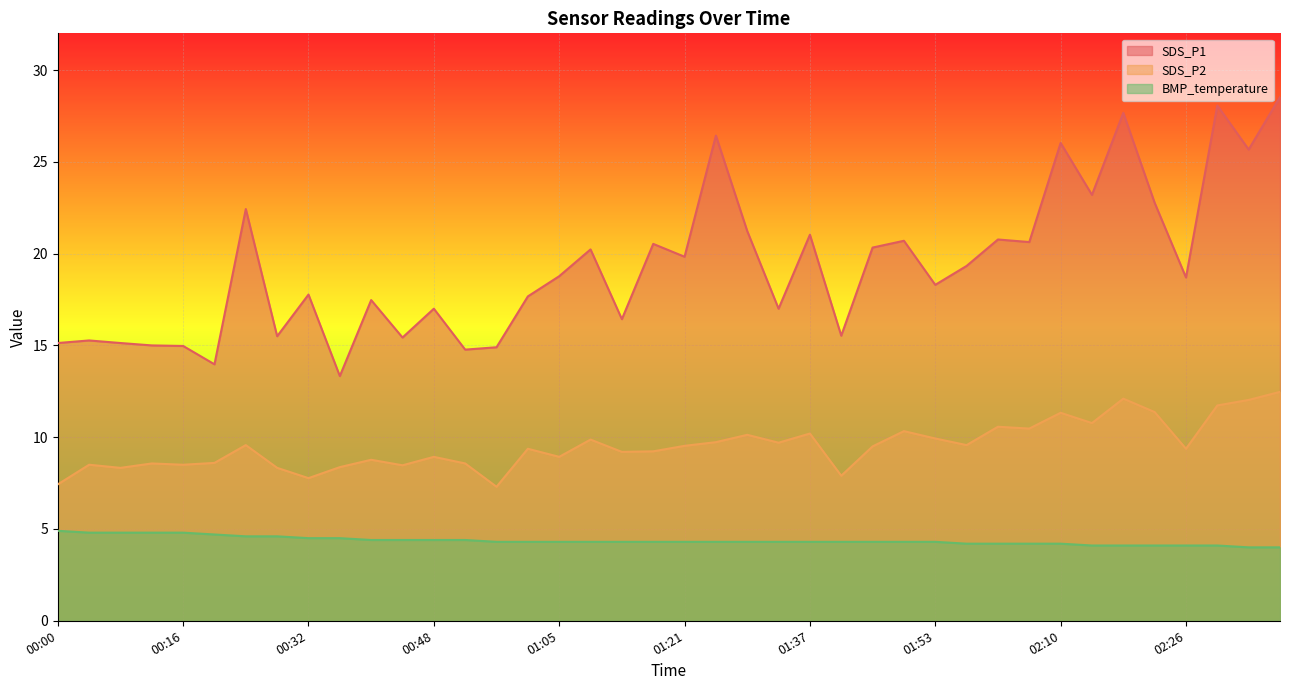

Between 00:12 and 02:14, which series saw the biggest shift?

SDS_P1